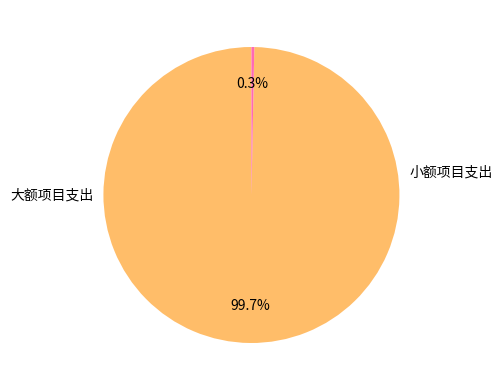

Is there a majority slice in this chart?

Yes